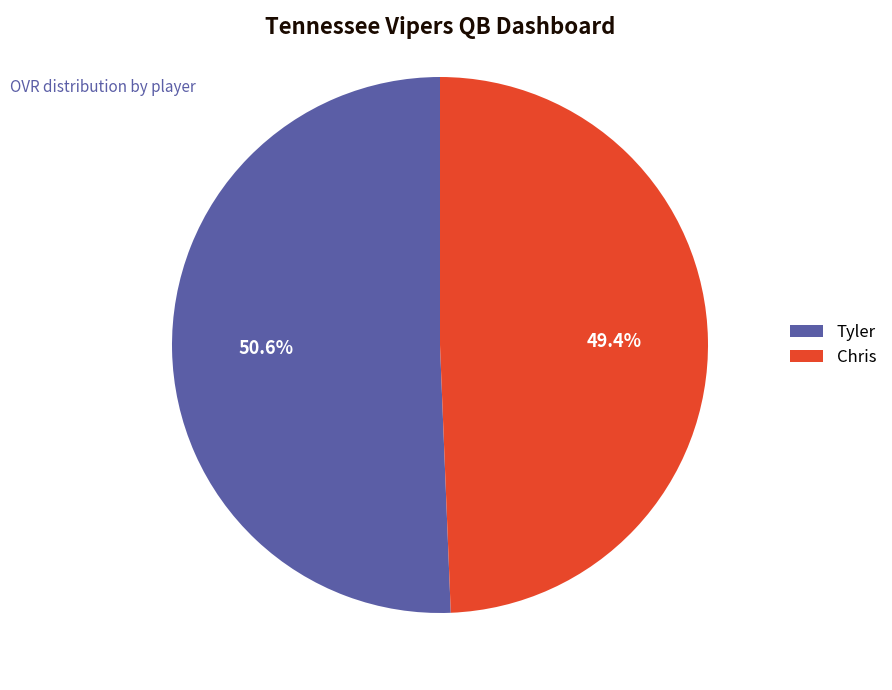

To the nearest percent, what percentage of the pie is Chris?

49%